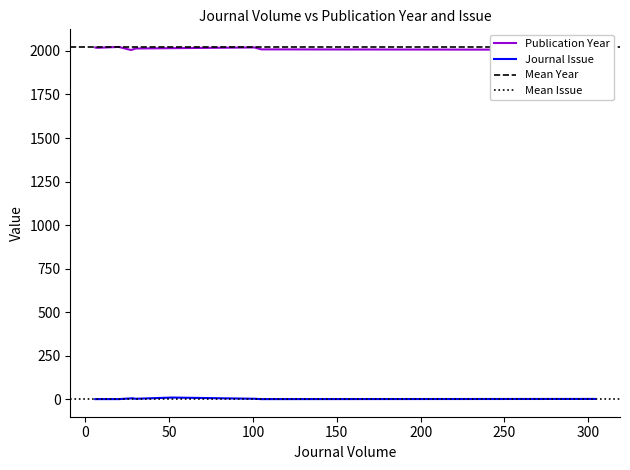

The value of Journal Issue at 20 is 1. True or false?

True